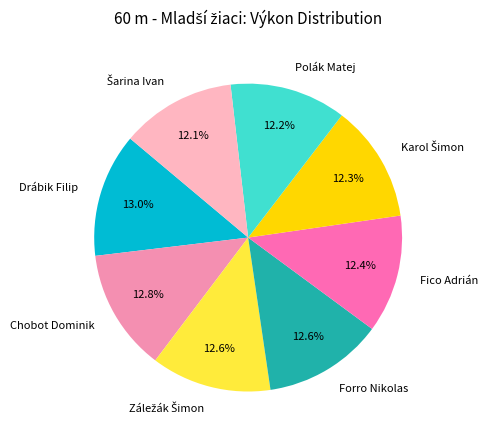

Approximately how many times larger is the value at Fico Adrián compared to Forro Nikolas?

1.0